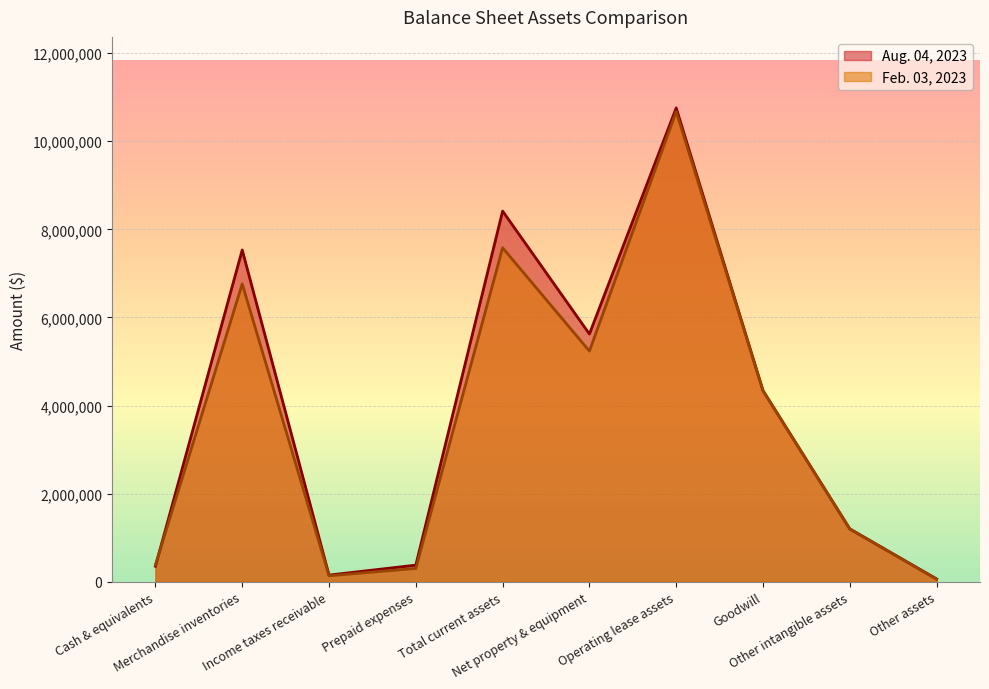

The value of Aug. 04, 2023 at Cash & equivalents is 471418. True or false?

False